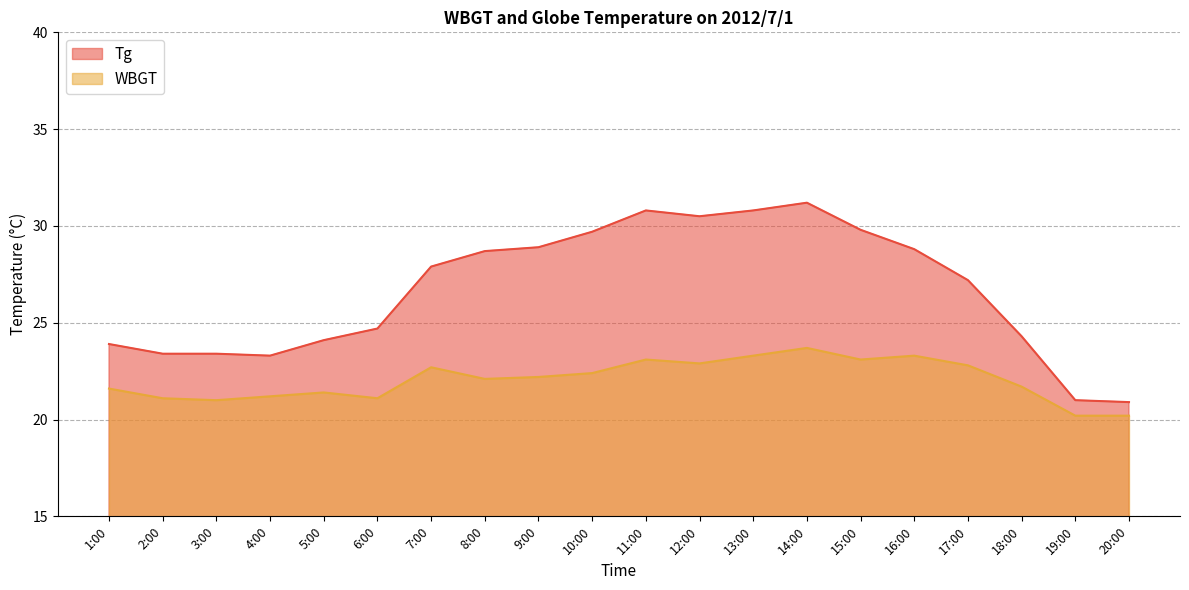

Where is the first local minimum for Tg?

4:00